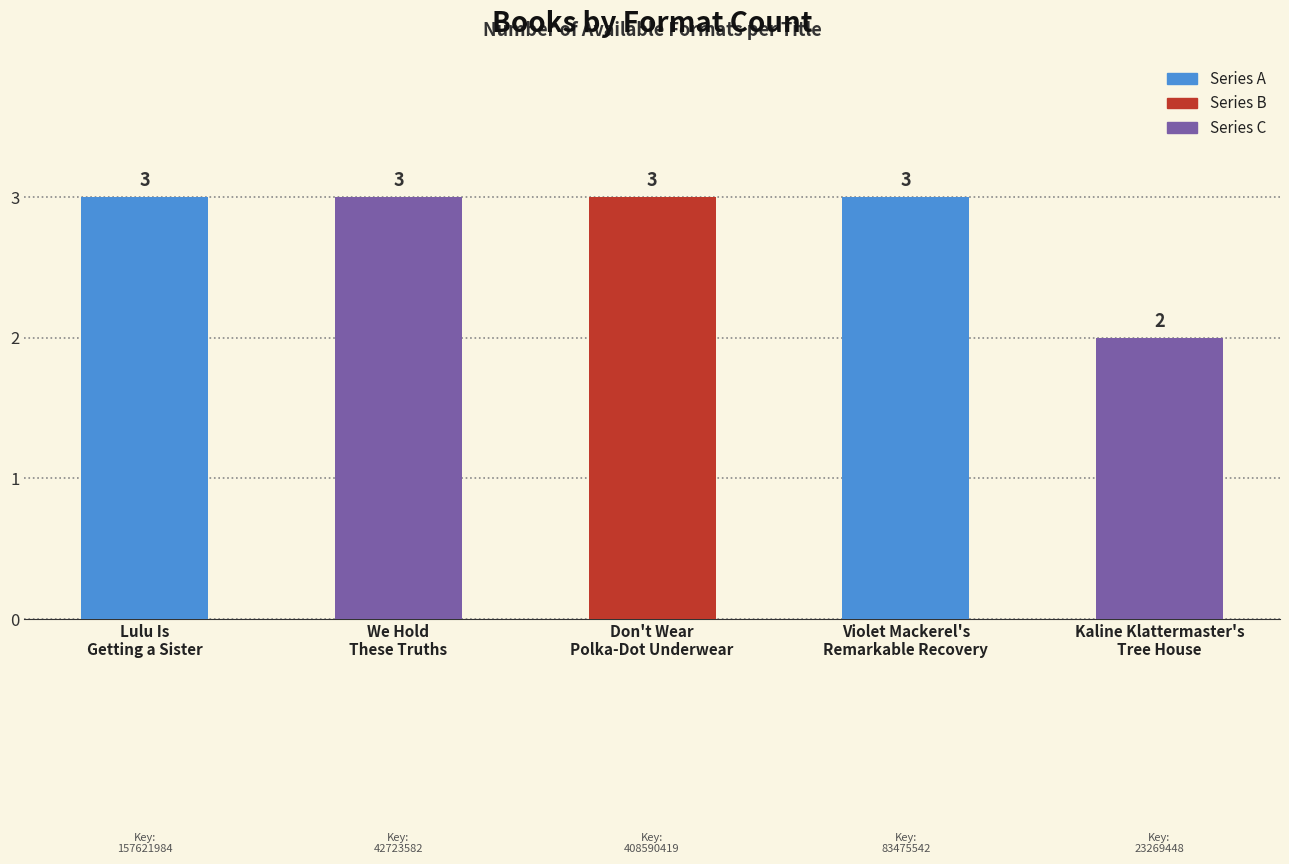

Are the bars horizontal?

No